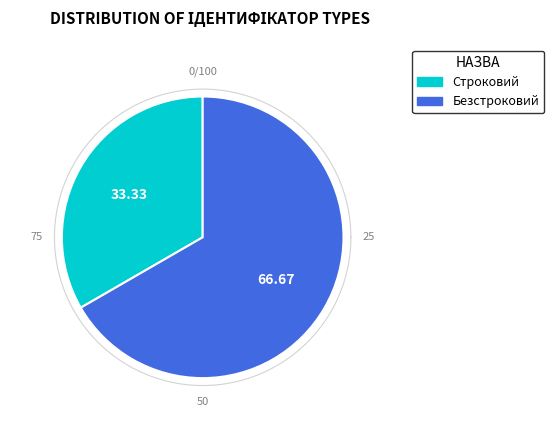

The Безстроковий slice represents 67% of the pie. True or false?

True